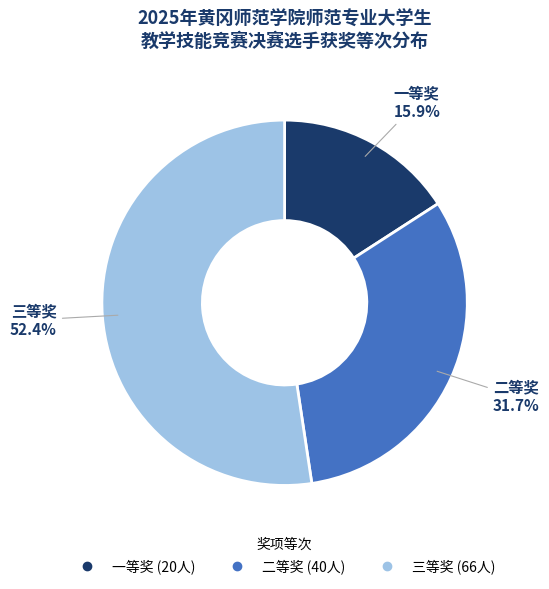

To the nearest percent, what is the combined percentage of 二等奖 and 三等奖?

84%